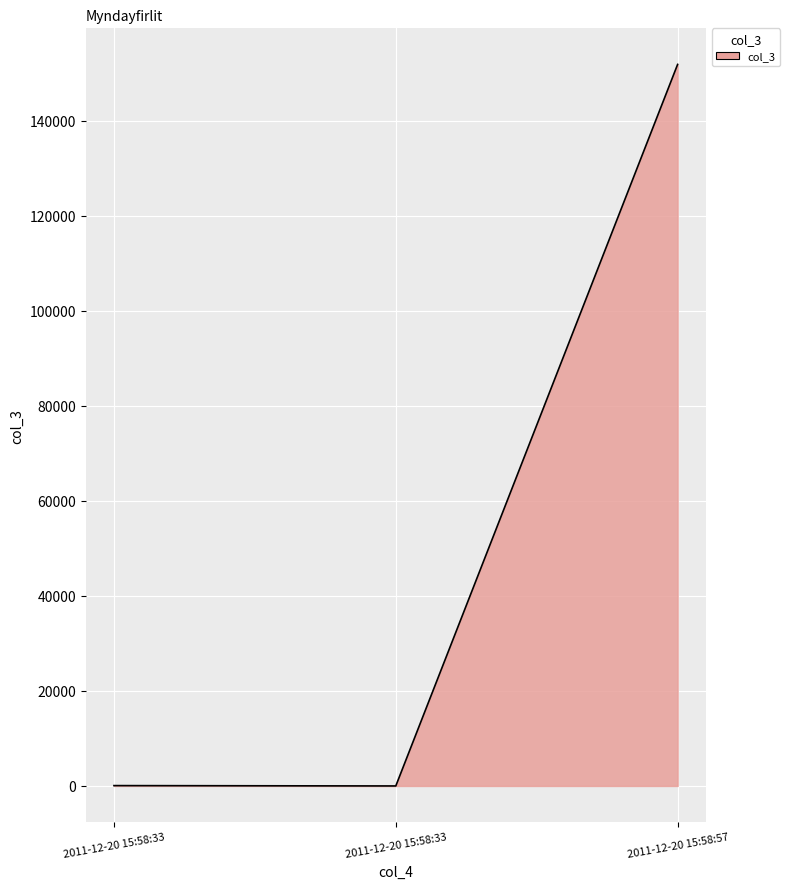

How many values are below 80?

1